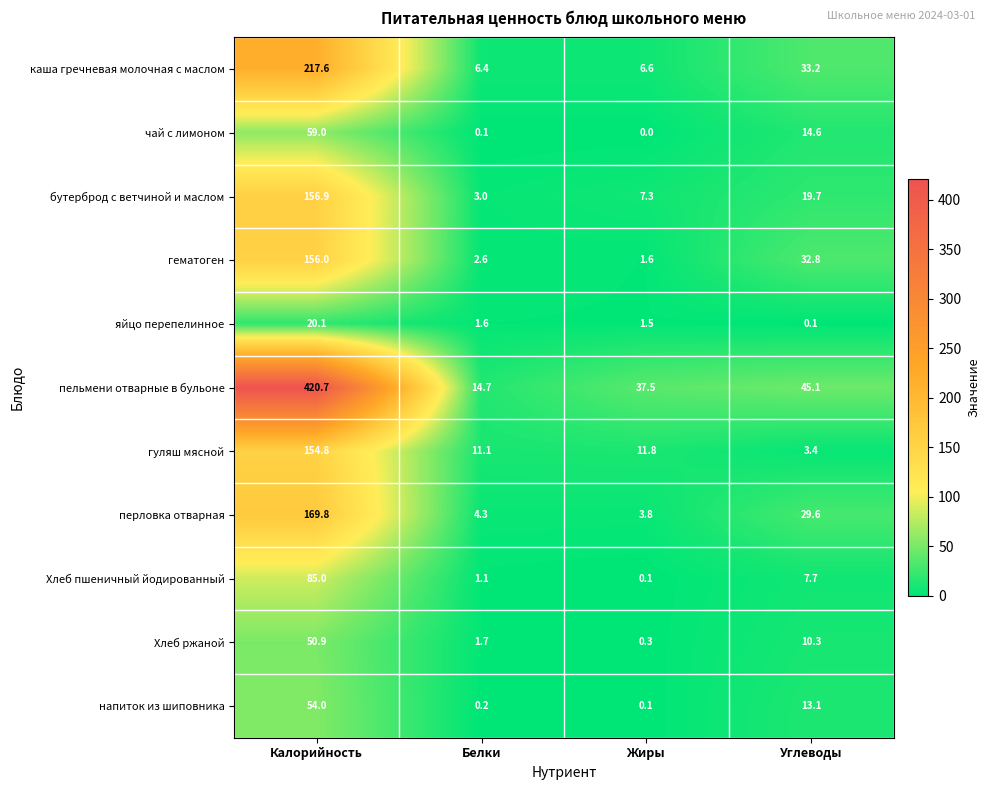

What is the average value of the чай с лимоном series?

18.4